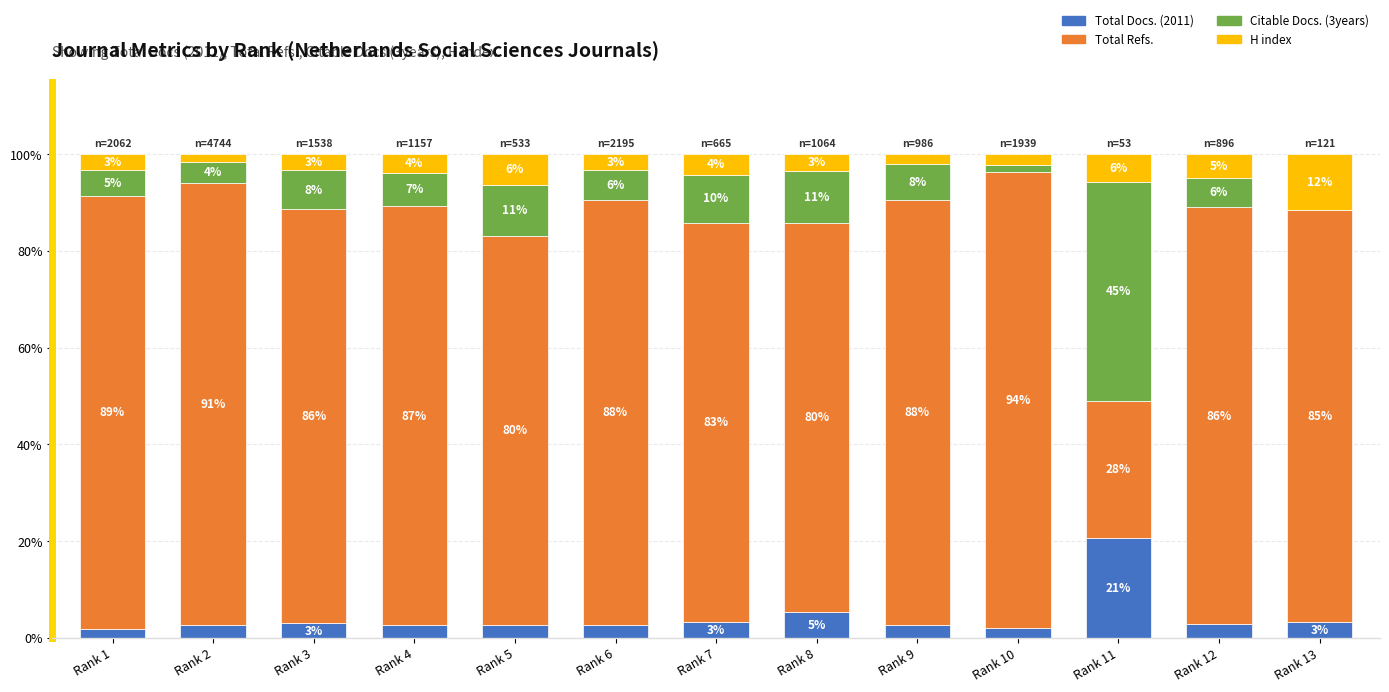

Are the bars horizontal?

No